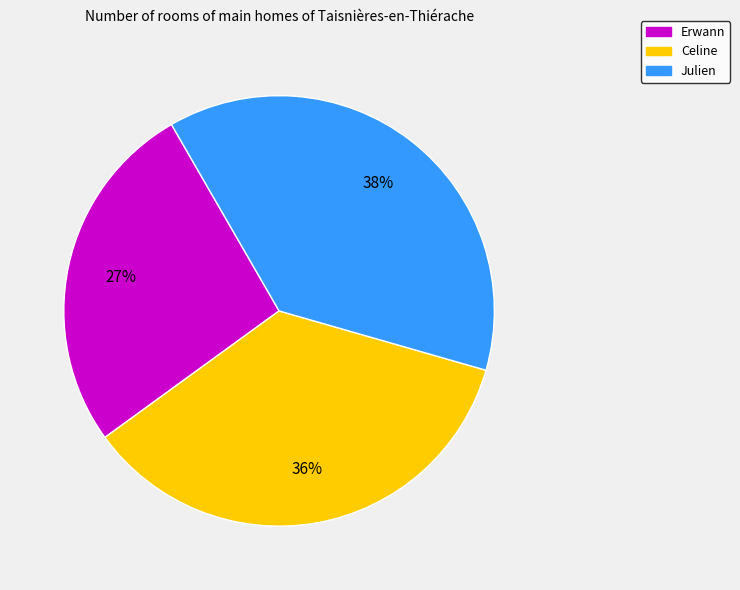

The Julien slice represents 38% of the pie. True or false?

True